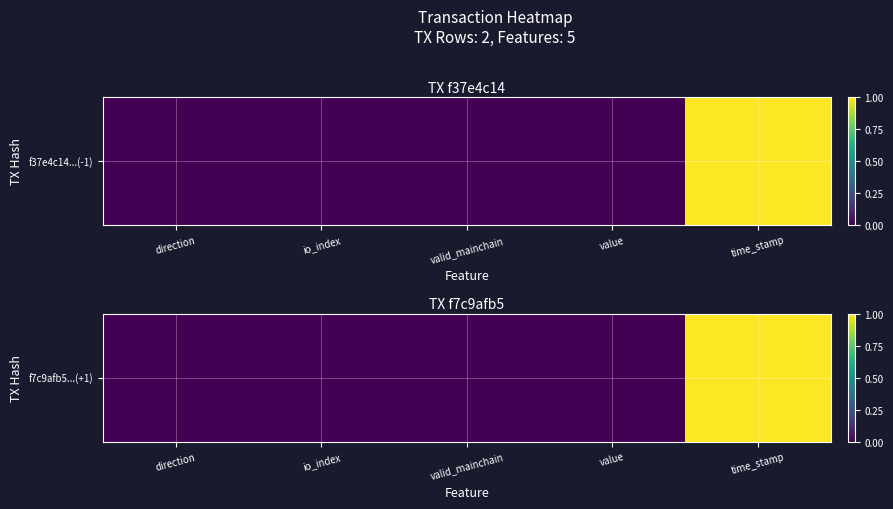

What is the sum of the values at time_stamp and valid_mainchain?

1.0